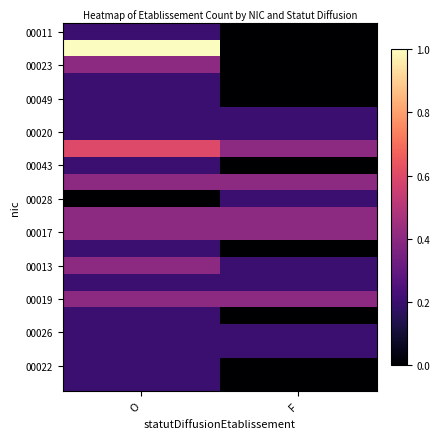

Count the number of categories in the chart.

2